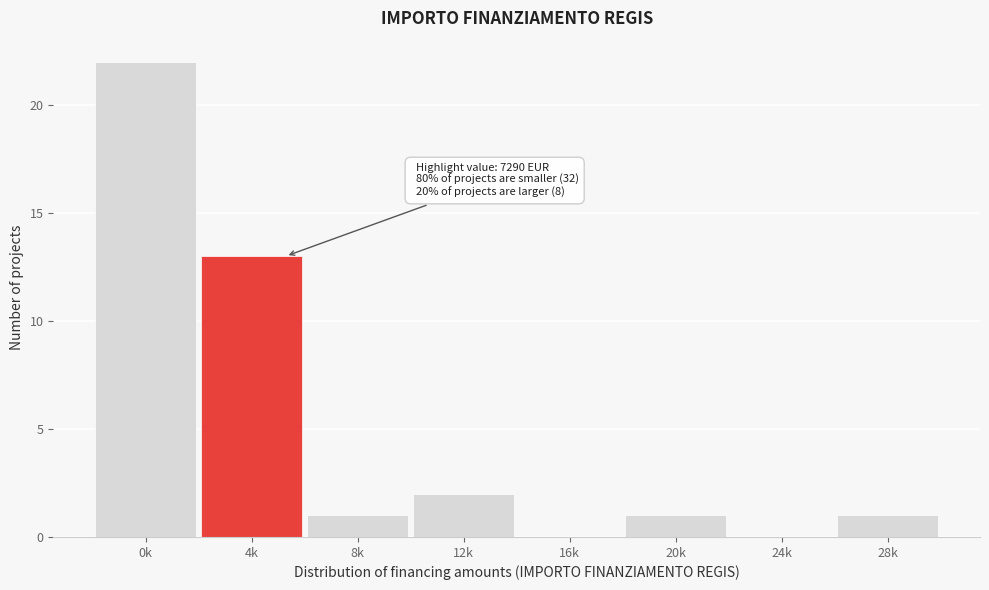

Reading right to left, list all the values displayed in this chart.

28k=1	24k=0	20k=1	16k=0	12k=2	8k=1	4k=13	0k=22